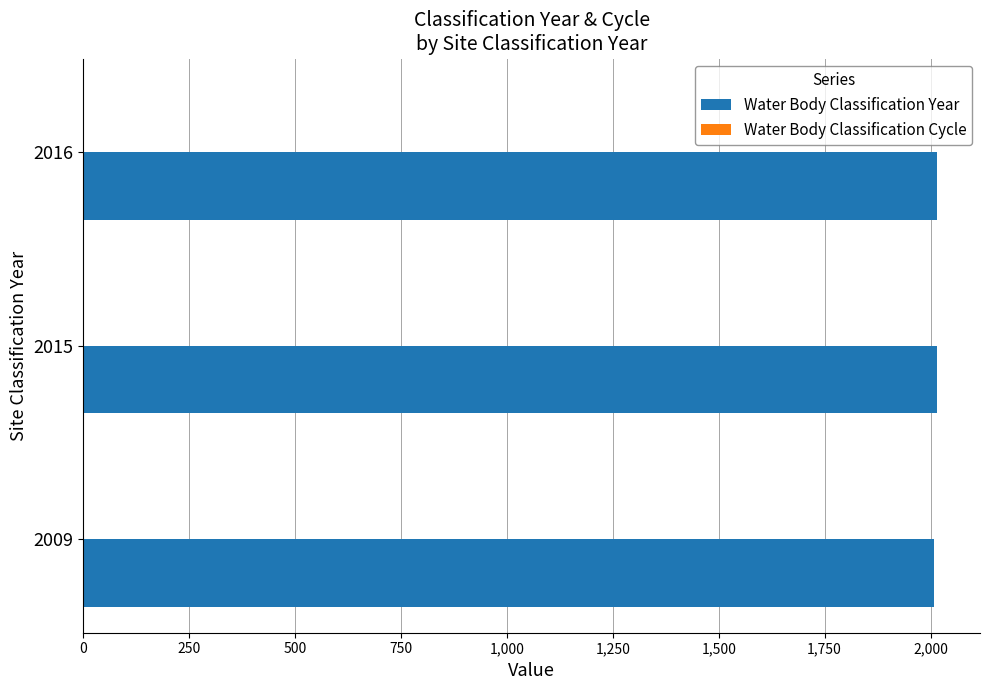

Which series has the largest total across all categories?

Water Body Classification Year